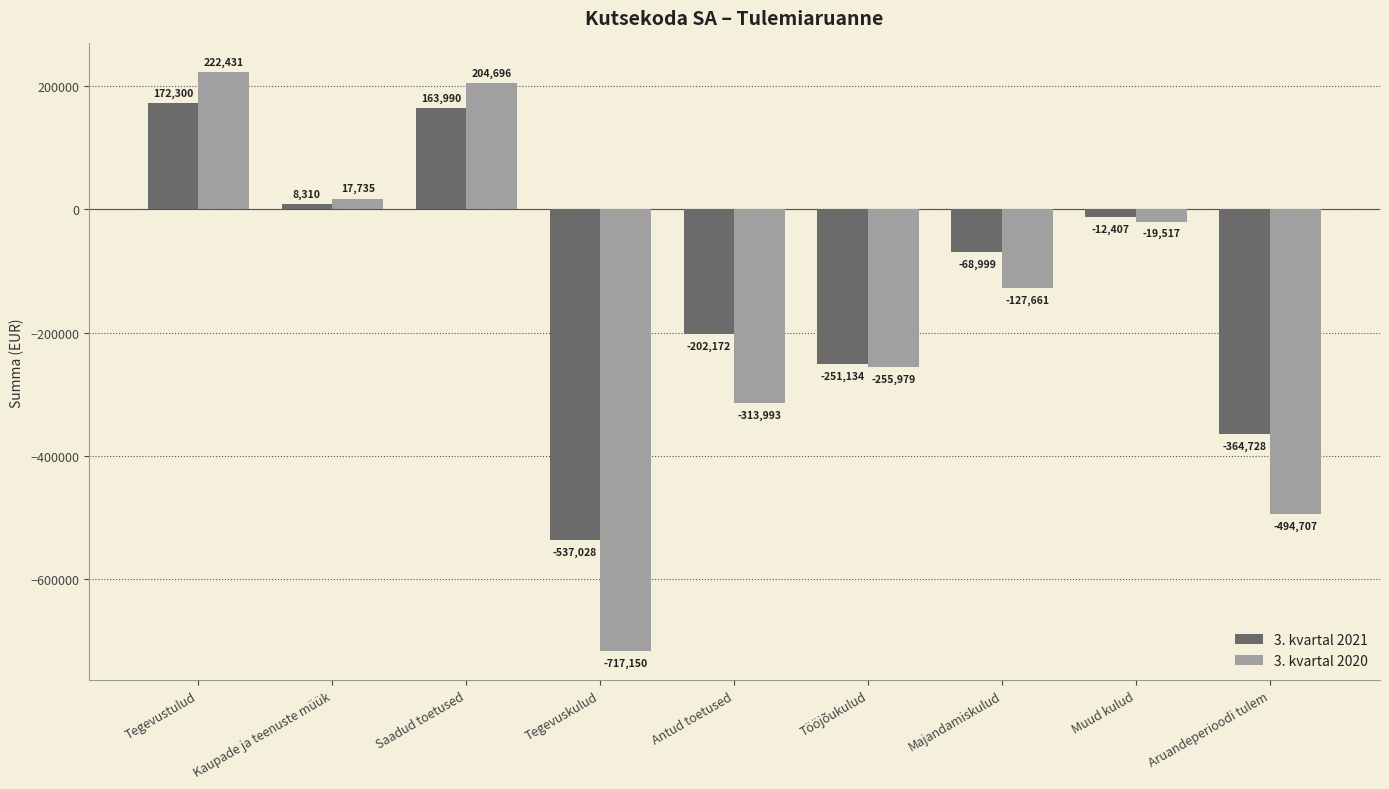

List the series in order of their peak value, highest first.

3. kvartal 2020, 3. kvartal 2021